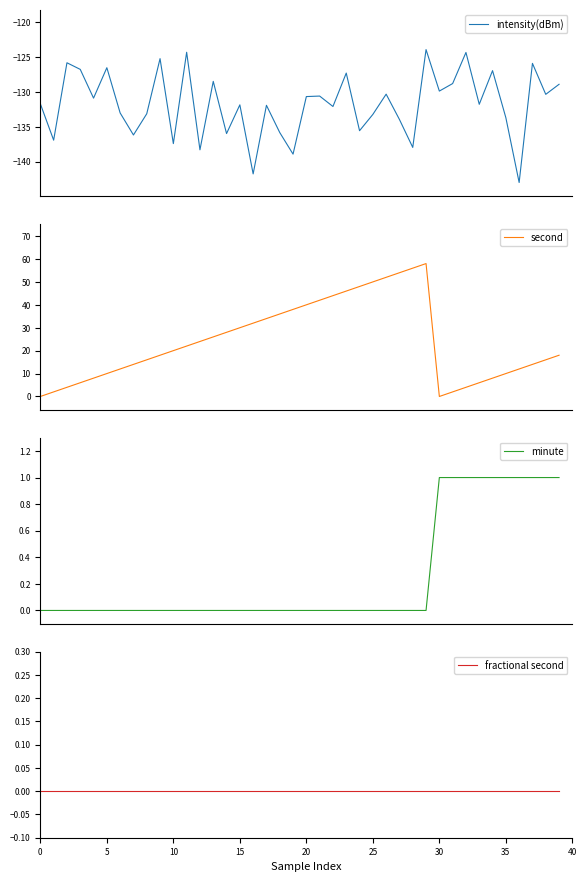

What is the sum of the minute values at 20 and 39?

1.0